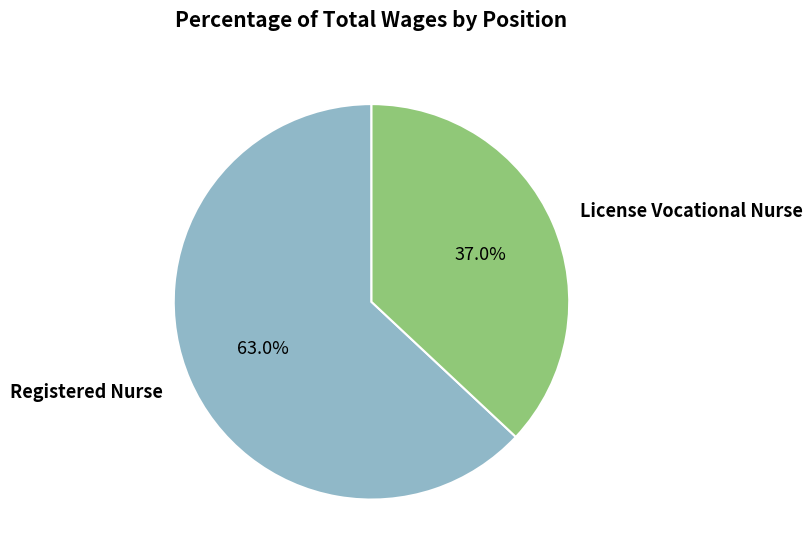

Is there any slice that represents more than half of the pie?

Yes